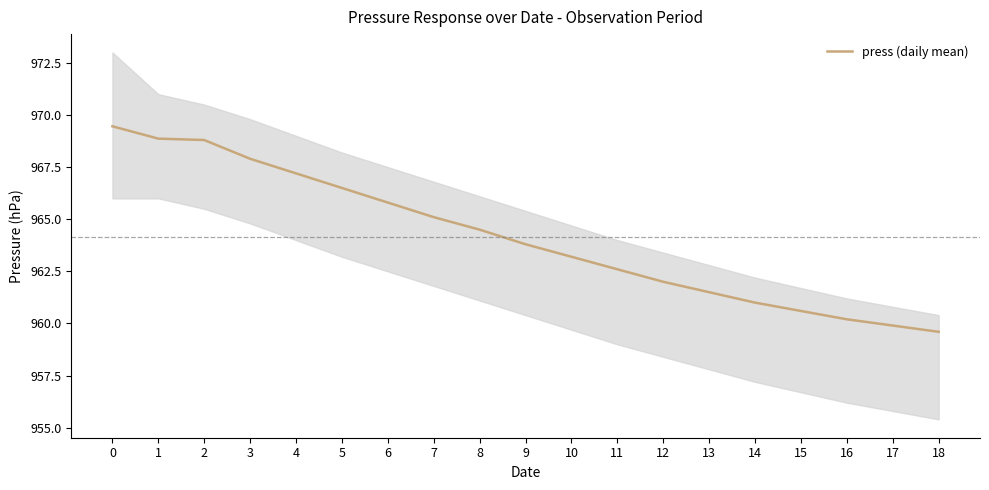

What is the value of the 4th point from the left?

967.9